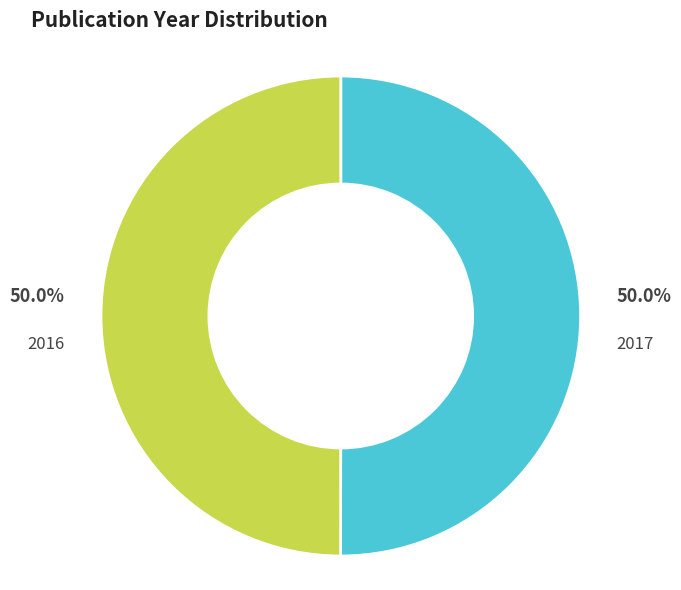

What portion of the pie excludes 2016?

50.0%